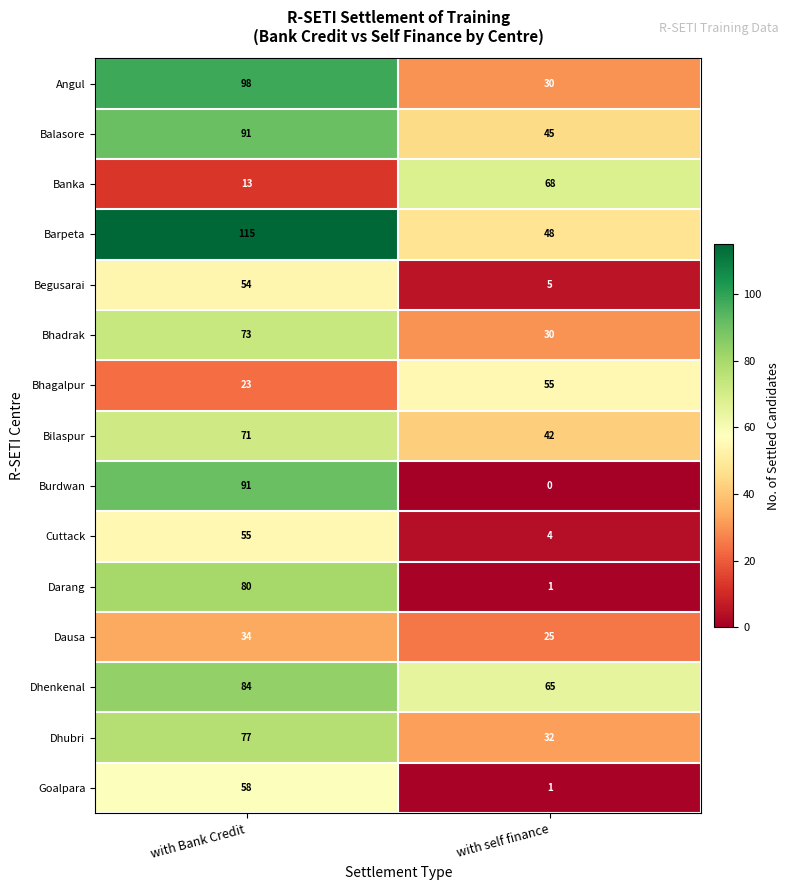

Reading right to left, list all the values displayed in this chart.

Angul: 30	98
Balasore: 45	91
Banka: 68	13
Barpeta: 48	115
Begusarai: 5	54
Bhadrak: 30	73
Bhagalpur: 55	23
Bilaspur: 42	71
Burdwan: 0	91
Cuttack: 4	55
Darang: 1	80
Dausa: 25	34
Dhenkenal: 65	84
Dhubri: 32	77
Goalpara: 1	58